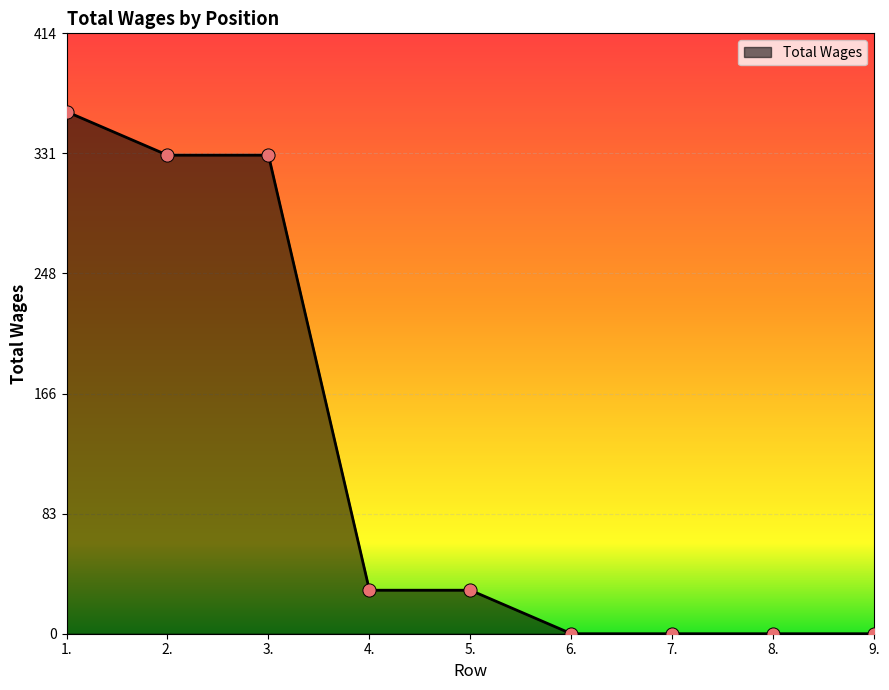

What is the change in value from 4. to 6.?

-30